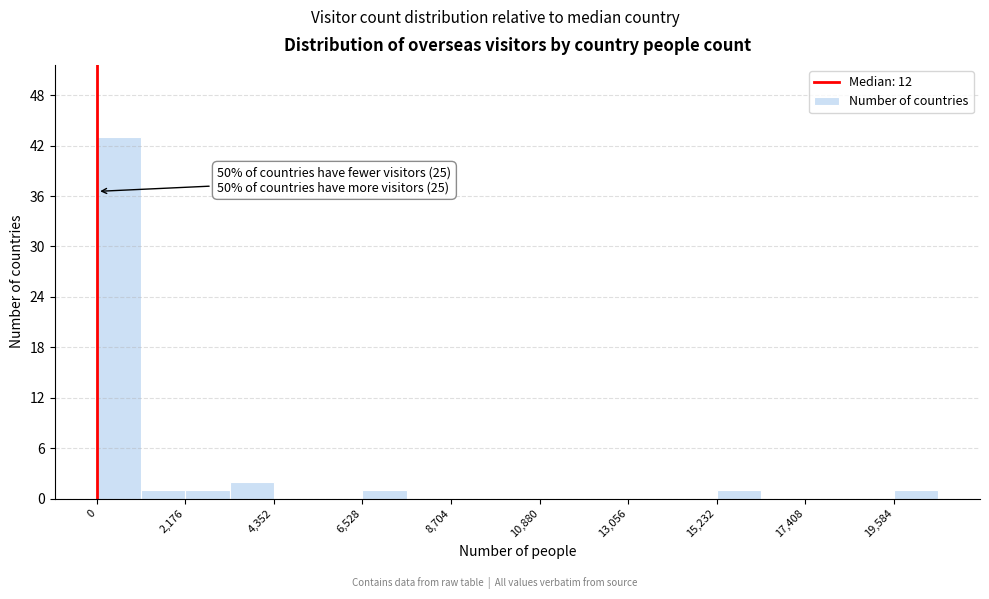

Around what value on the x-axis is the tallest bar? Give the approximate position of its centre, as read against the axis.

500